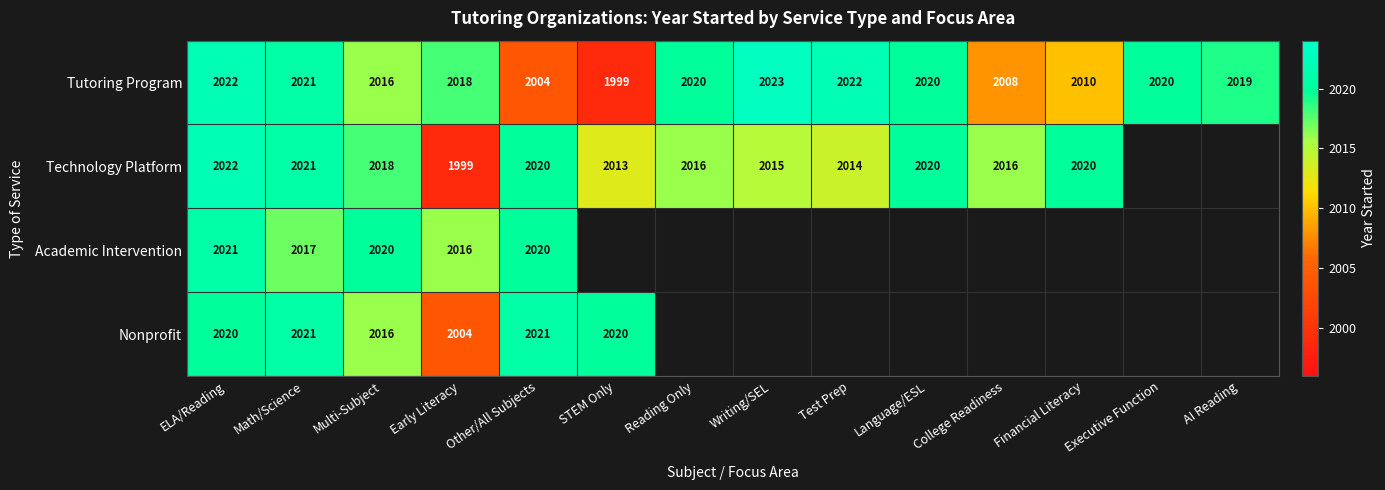

What is the minimum value shown in the chart?

1999.0